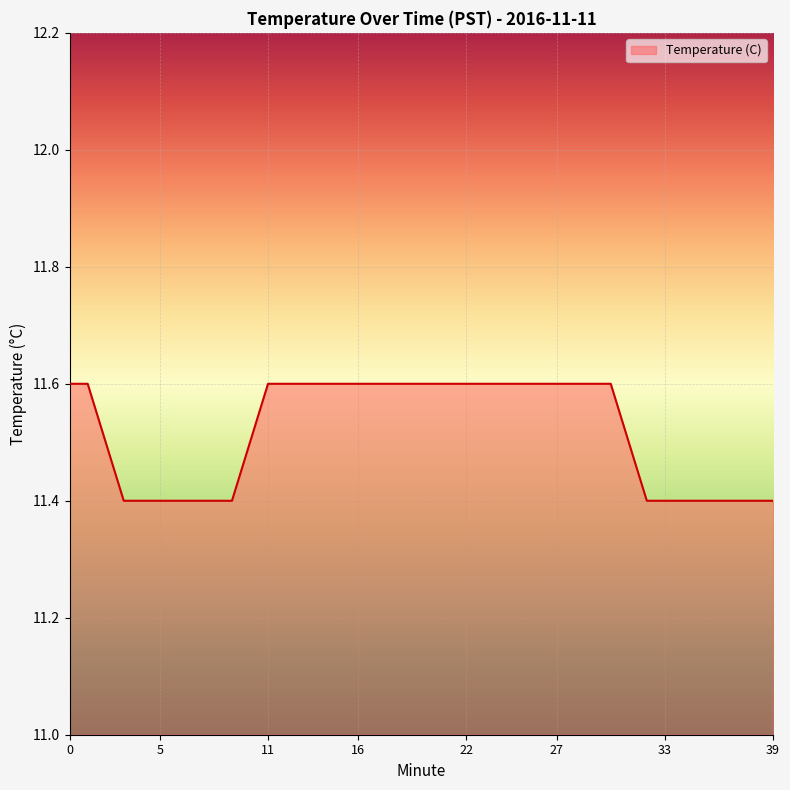

What is the difference between the second highest and minimum values?

0.2